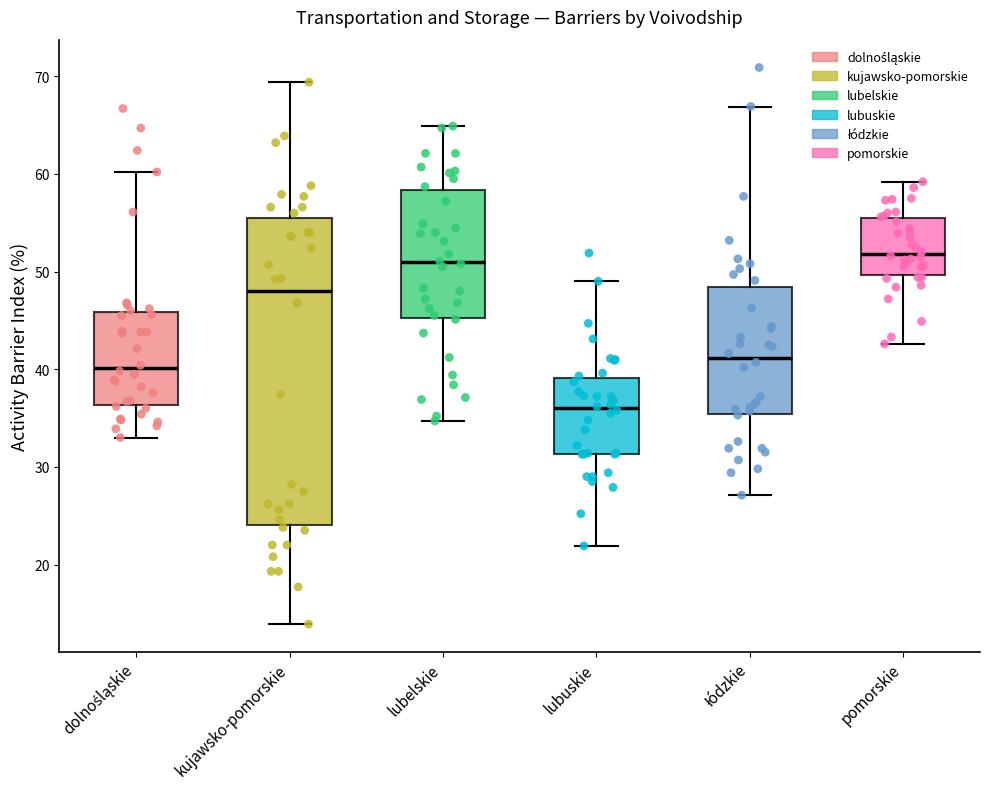

Reading left to right, read every box against the y-axis: the position of its median line, the range the box covers, and the ends of its whiskers. The values are not printed on the chart, so give them approximately, as read against the axis.

dolnośląskie: median 40, box 36 to 46, whiskers 33 to 60
kujawsko-pomorskie: median 48, box 24 to 56, whiskers 14 to 69
lubelskie: median 51, box 45 to 58, whiskers 35 to 65
lubuskie: median 36, box 31 to 39, whiskers 22 to 49
łódzkie: median 41, box 35 to 48, whiskers 27 to 67
pomorskie: median 52, box 50 to 55, whiskers 43 to 59